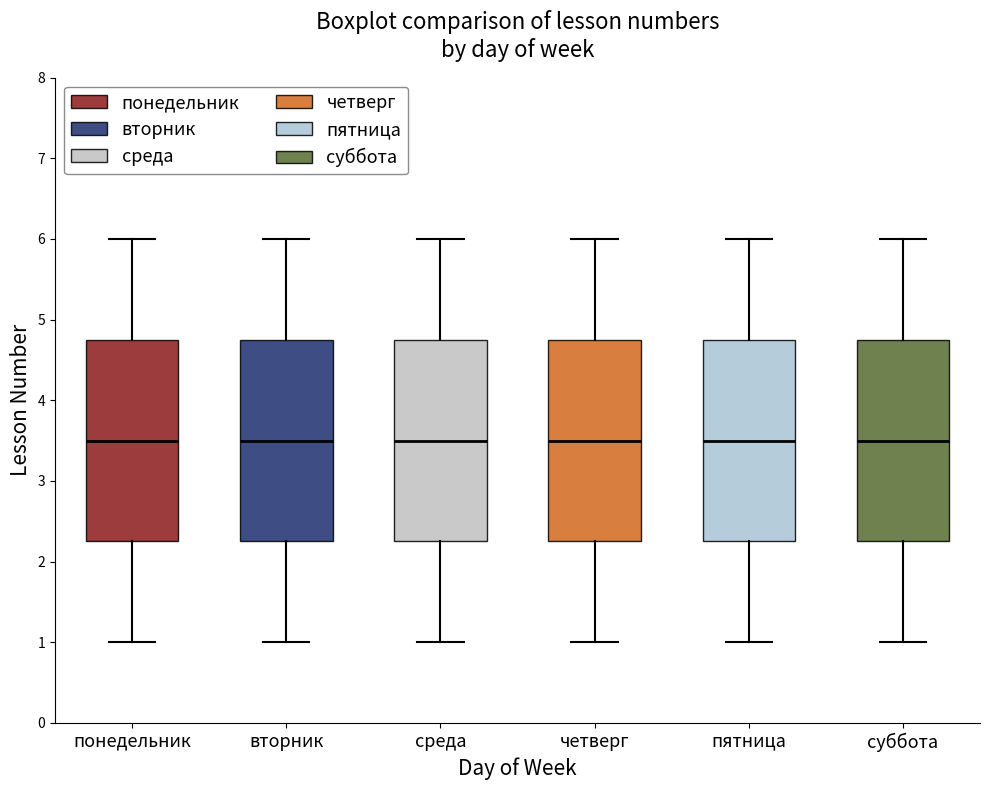

Reading left to right, transcribe this box plot: for each box, give where its median line is, the range the box spans, and where its two whiskers end, as read against the y-axis. The values are not printed on the chart, so give them approximately, as read against the axis.

понедельник: median 3.5, box 2.3 to 4.8, whiskers 1.0 to 6.0
вторник: median 3.5, box 2.3 to 4.8, whiskers 1.0 to 6.0
среда: median 3.5, box 2.3 to 4.8, whiskers 1.0 to 6.0
четверг: median 3.5, box 2.3 to 4.8, whiskers 1.0 to 6.0
пятница: median 3.5, box 2.3 to 4.8, whiskers 1.0 to 6.0
суббота: median 3.5, box 2.3 to 4.8, whiskers 1.0 to 6.0